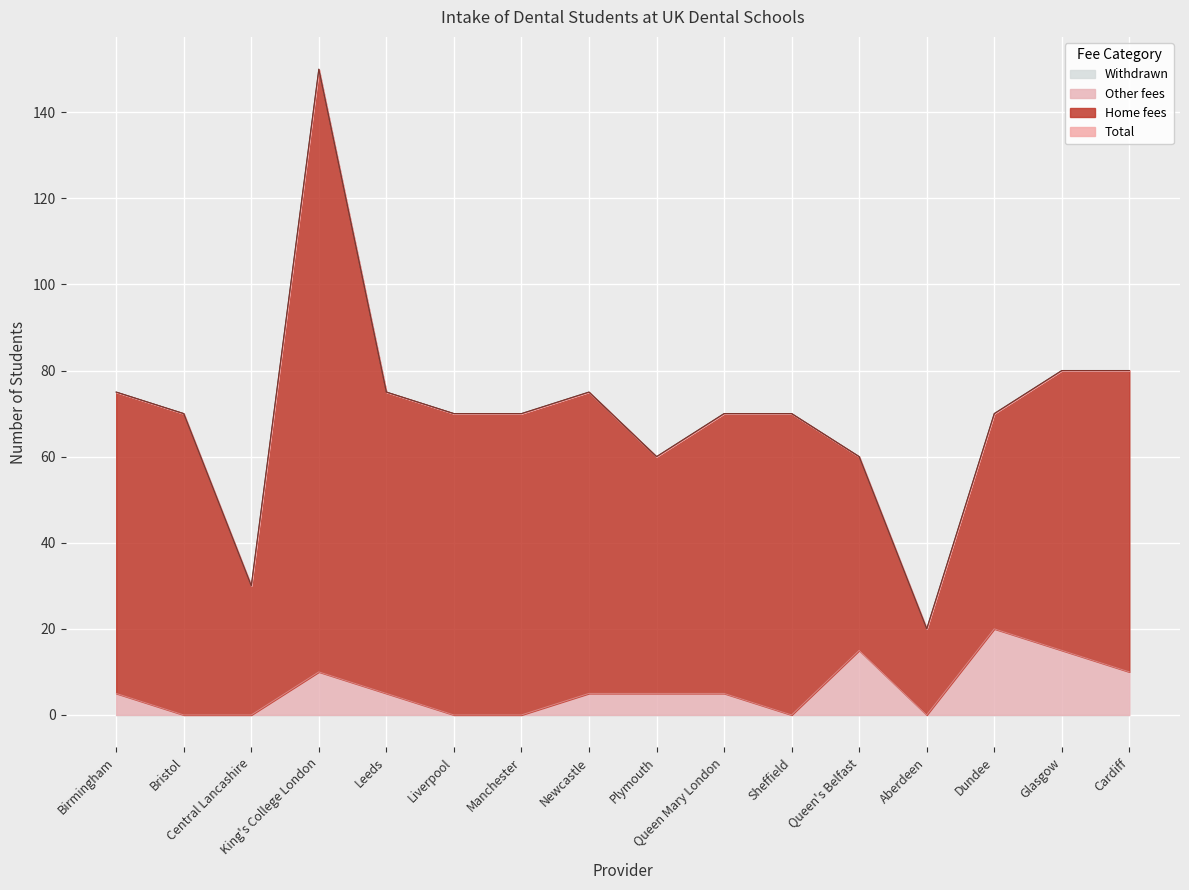

Where does the Other fees series first go above 5?

King's College London